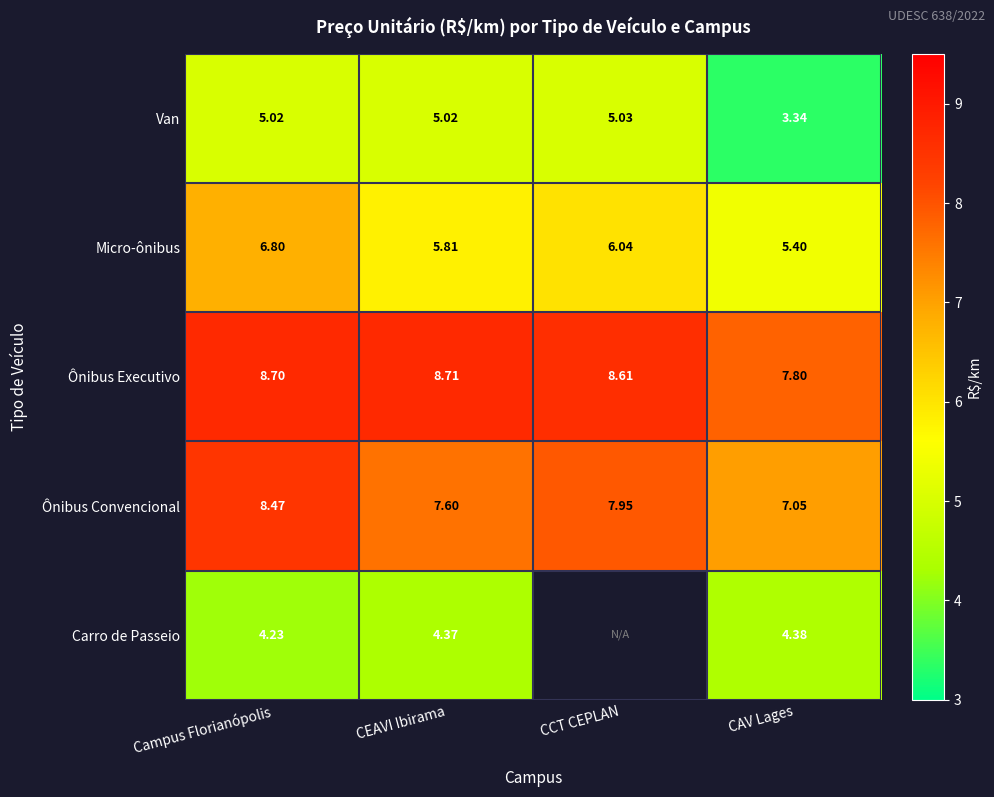

At which label does Van first exceed 5?

Campus Florianópolis